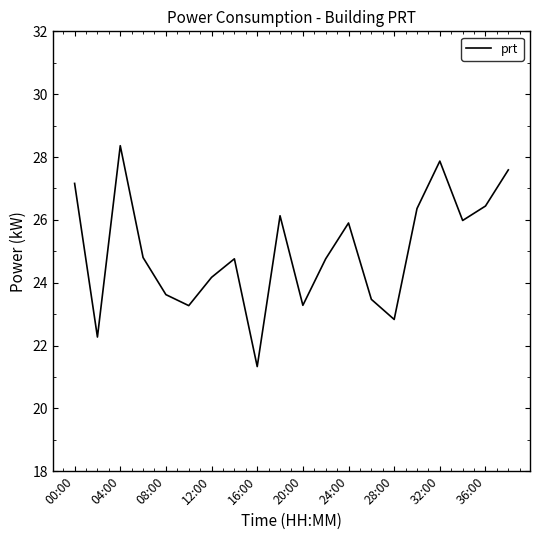

How many values are below 24?

7